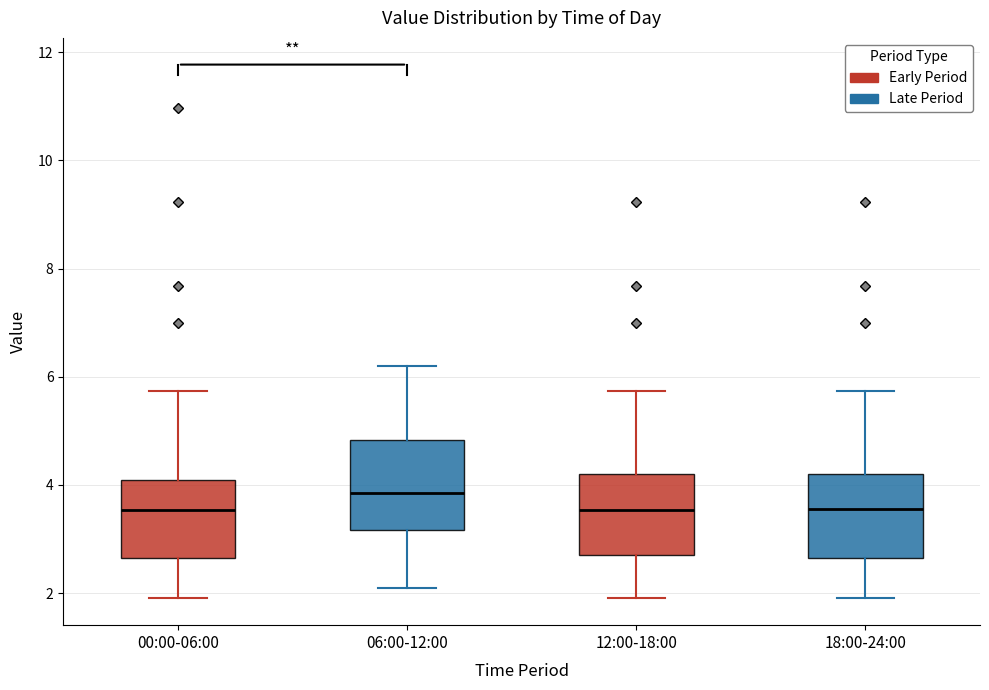

Reading left to right, read every box against the y-axis: the position of its median line, the range the box covers, and the ends of its whiskers. The values are not printed on the chart, so give them approximately, as read against the axis.

00:00-06:00: median 3.6, box 2.6 to 4.0, whiskers 2.0 to 5.8
06:00-12:00: median 3.8, box 3.2 to 4.8, whiskers 2.2 to 6.2
12:00-18:00: median 3.6, box 2.8 to 4.2, whiskers 2.0 to 5.8
18:00-24:00: median 3.6, box 2.6 to 4.2, whiskers 2.0 to 5.8